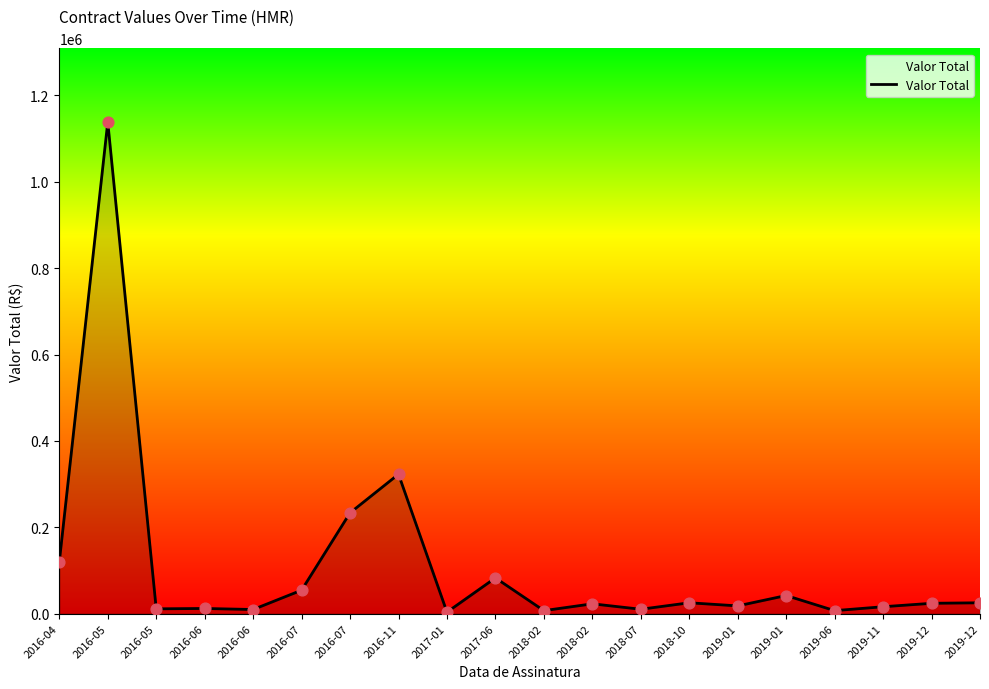

What is the change in value from 2016-05 to 2017-01?

-1134742.4